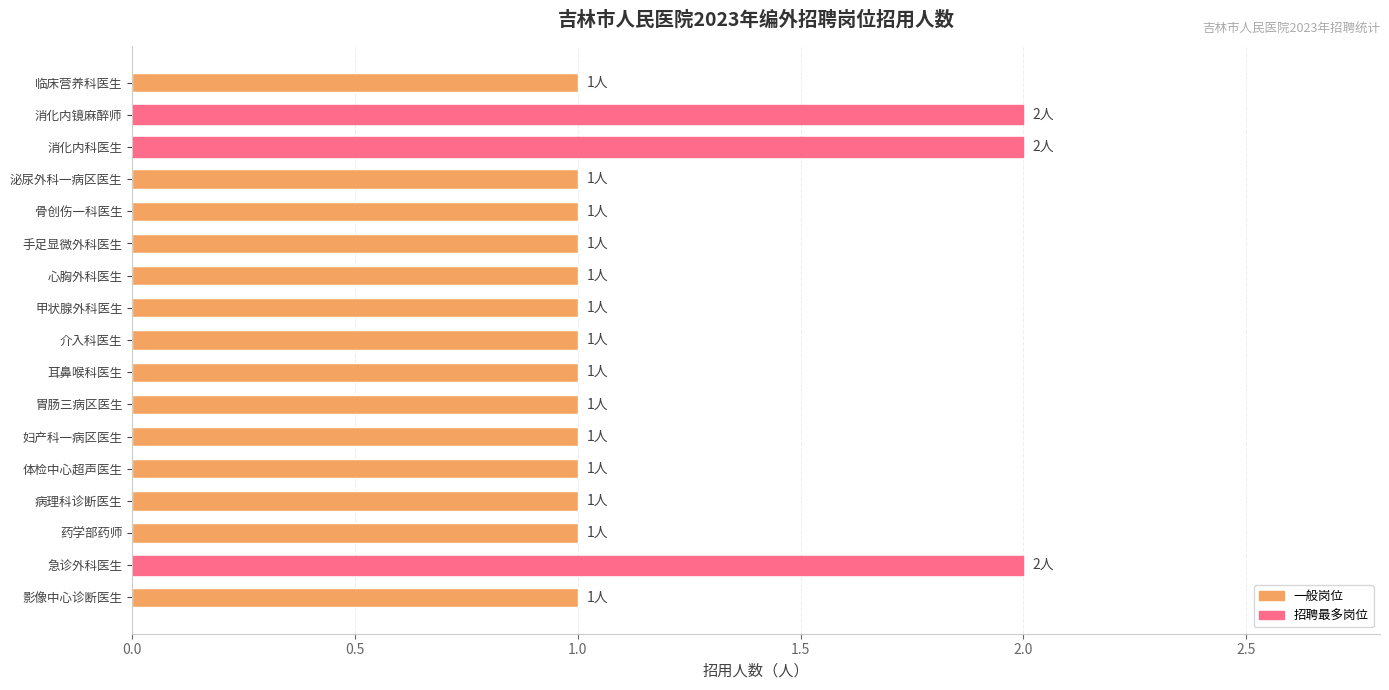

Reading top to bottom, transcribe all the data shown in this chart.

临床营养科医生=1	消化内镜麻醉师=2	消化内科医生=2	泌尿外科一病区医生=1	骨创伤一科医生=1	手足显微外科医生=1	心胸外科医生=1	甲状腺外科医生=1	介入科医生=1	耳鼻喉科医生=1	胃肠三病区医生=1	妇产科一病区医生=1	体检中心超声医生=1	病理科诊断医生=1	药学部药师=1	急诊外科医生=2	影像中心诊断医生=1